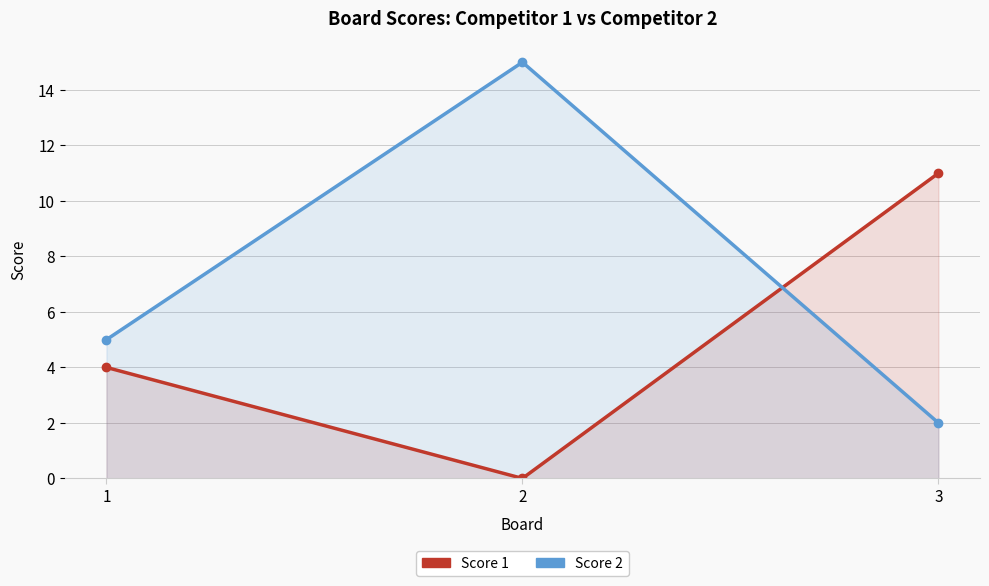

Is it true that Score 2 equals 1 at 3?

False